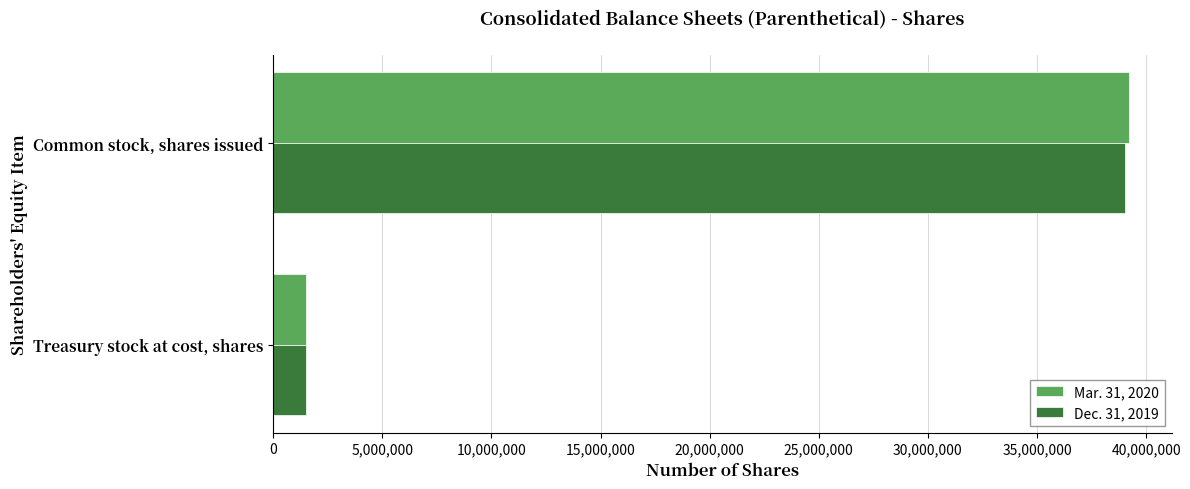

What is the difference between the Dec. 31, 2019 values at Treasury stock at cost, shares and Common stock, shares issued?

37534000